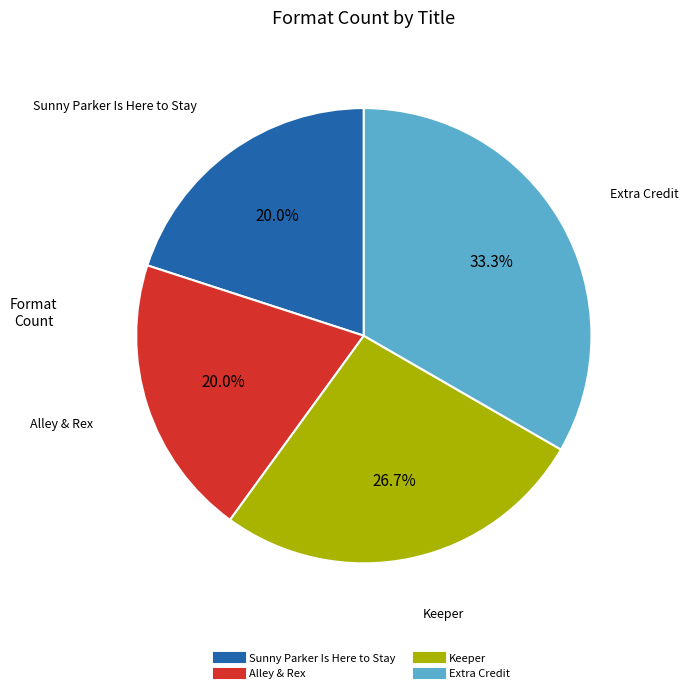

To the nearest percent, what percentage of the pie is Extra Credit?

33%